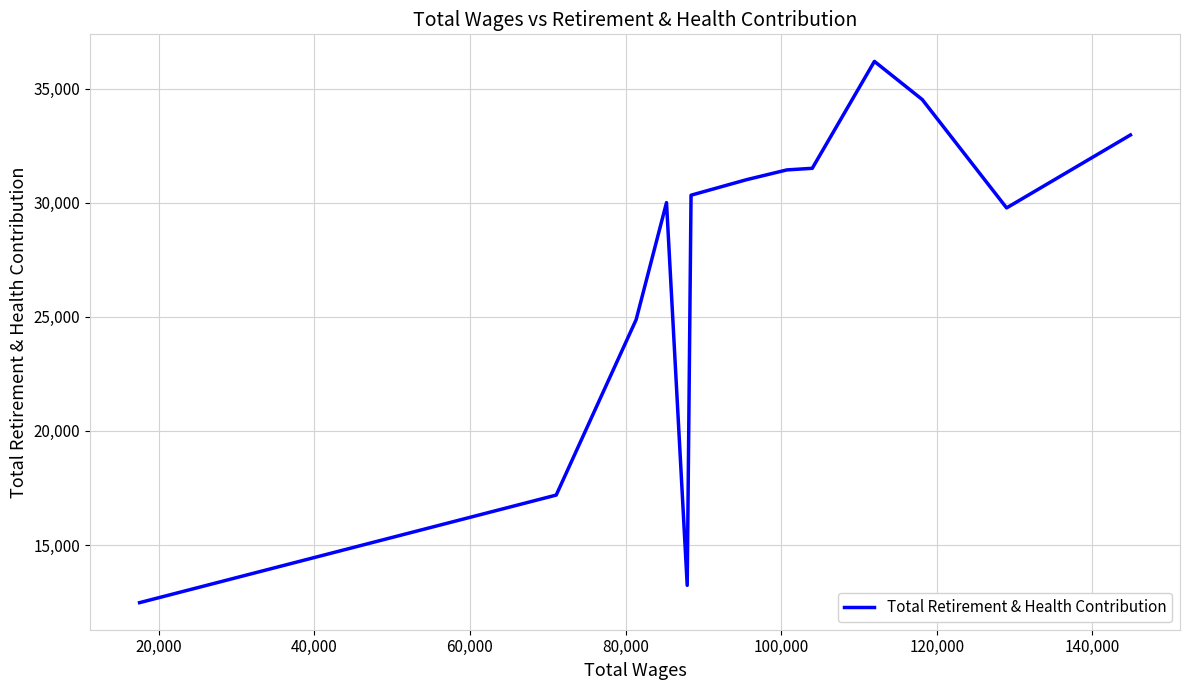

What is the greatest value displayed?

36191